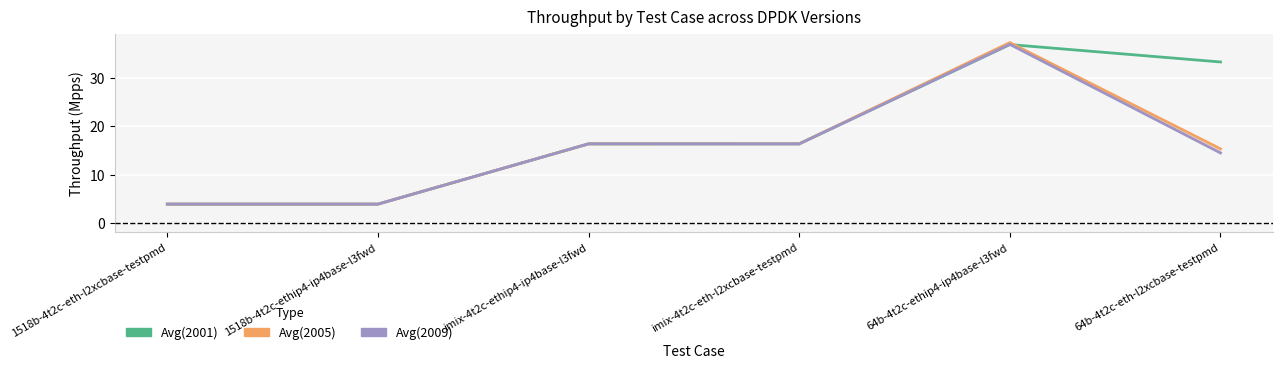

True or false: Avg(2001) and Avg(2005) intersect in this chart.

True